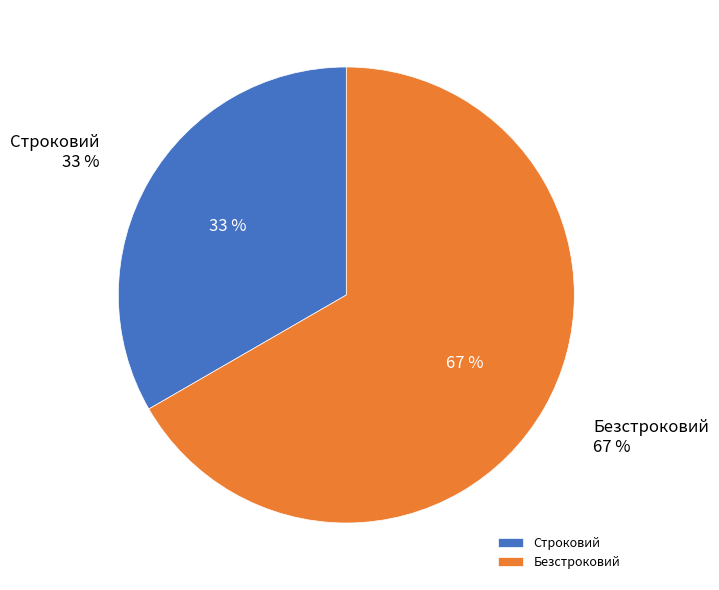

Is there any slice that represents more than half of the pie?

Yes